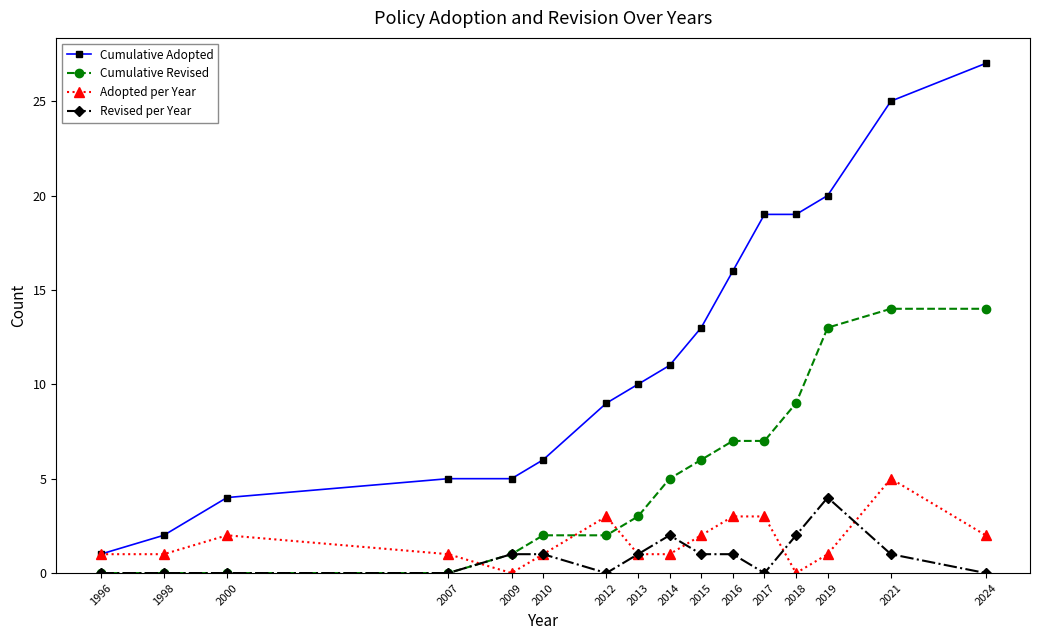

Is this an area chart (filled region under the line)?

No